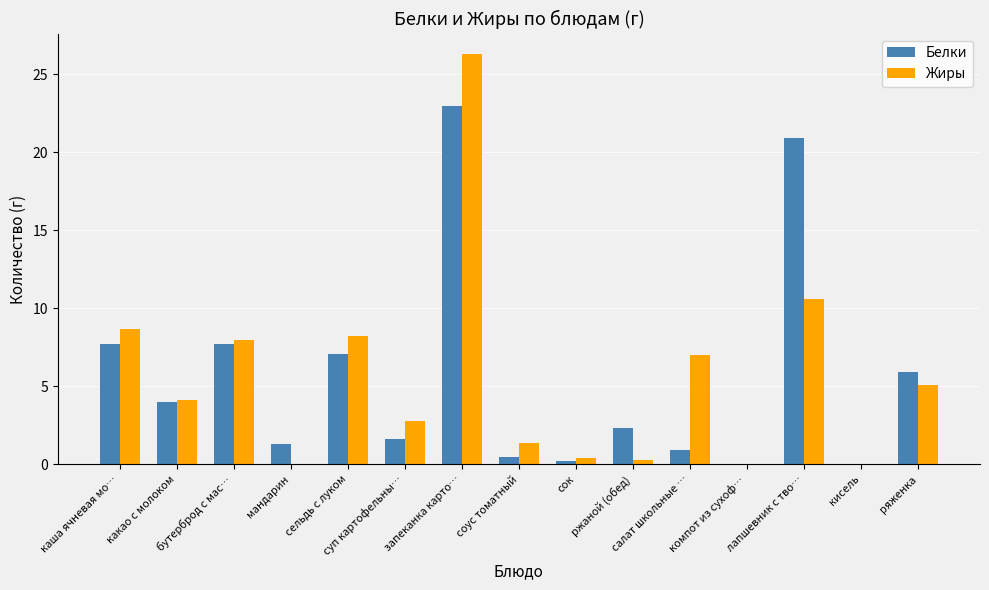

What is the sum of the Жиры values at компот из сухоф… and салат школьные …?

7.0